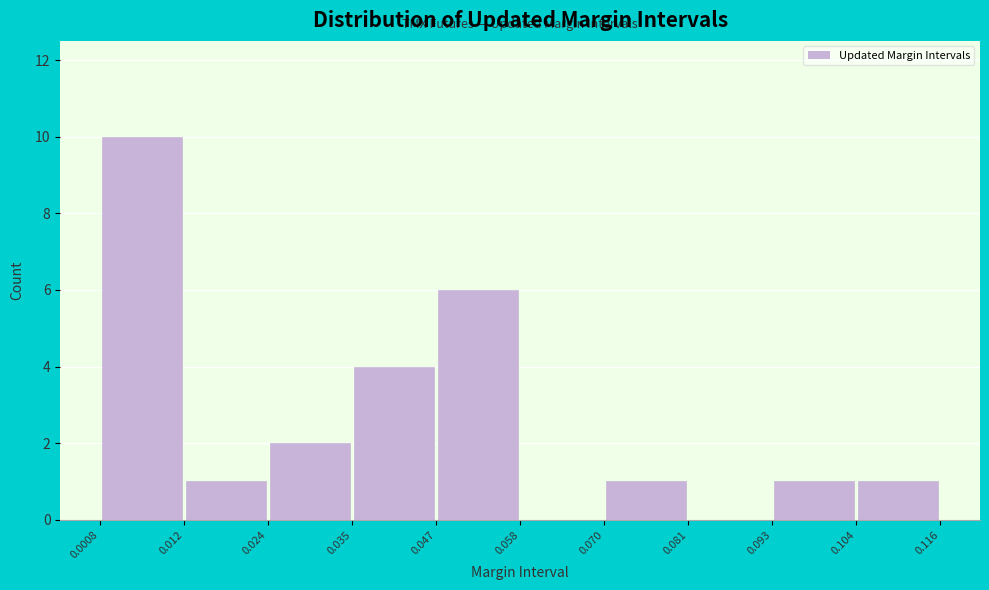

Reading left to right, transcribe this chart: for each bar, give the range it covers on the x-axis and its height. The values are not printed on the chart, so give them approximately, as read against the axis.

0.0008 to 0.012: 10
0.012 to 0.024: 1
0.024 to 0.035: 2
0.035 to 0.047: 4
0.047 to 0.058: 6
0.058 to 0.070: 0
0.070 to 0.081: 1
0.081 to 0.093: 0
0.093 to 0.104: 1
0.104 to 0.116: 1